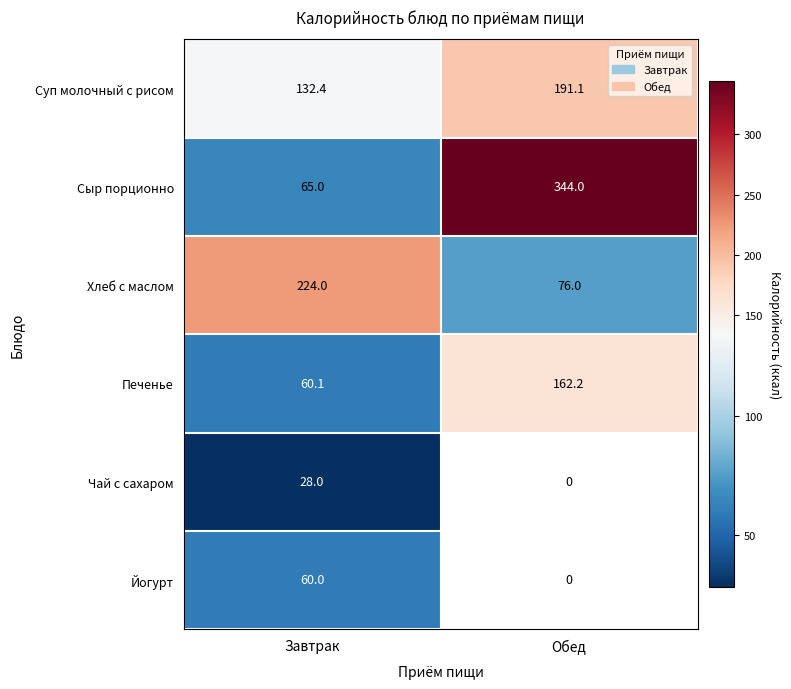

What is the spread (max minus min) of values at Завтрак?

196.0